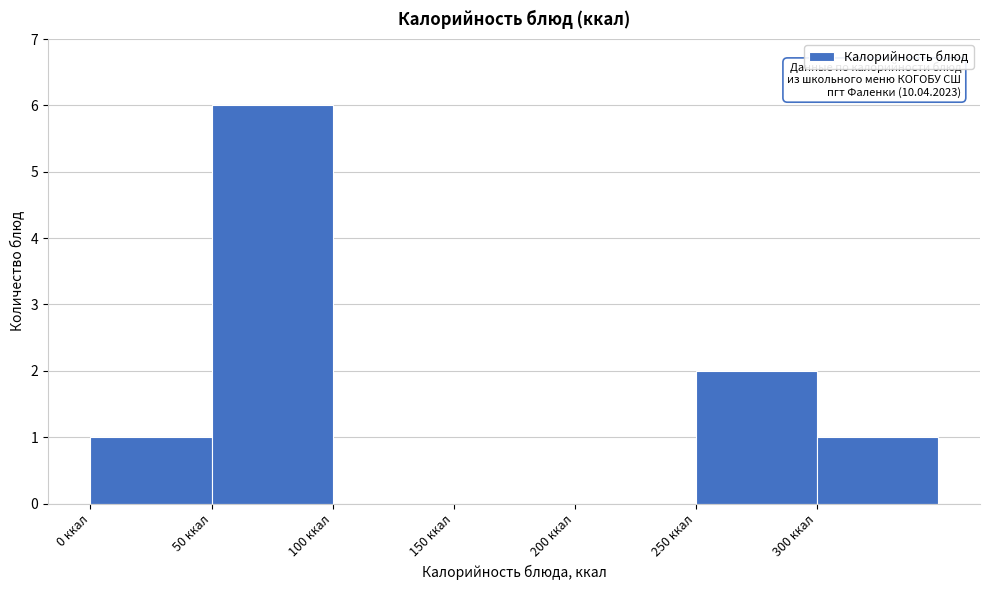

Which range on the x-axis has the tallest bar?

50 to 100